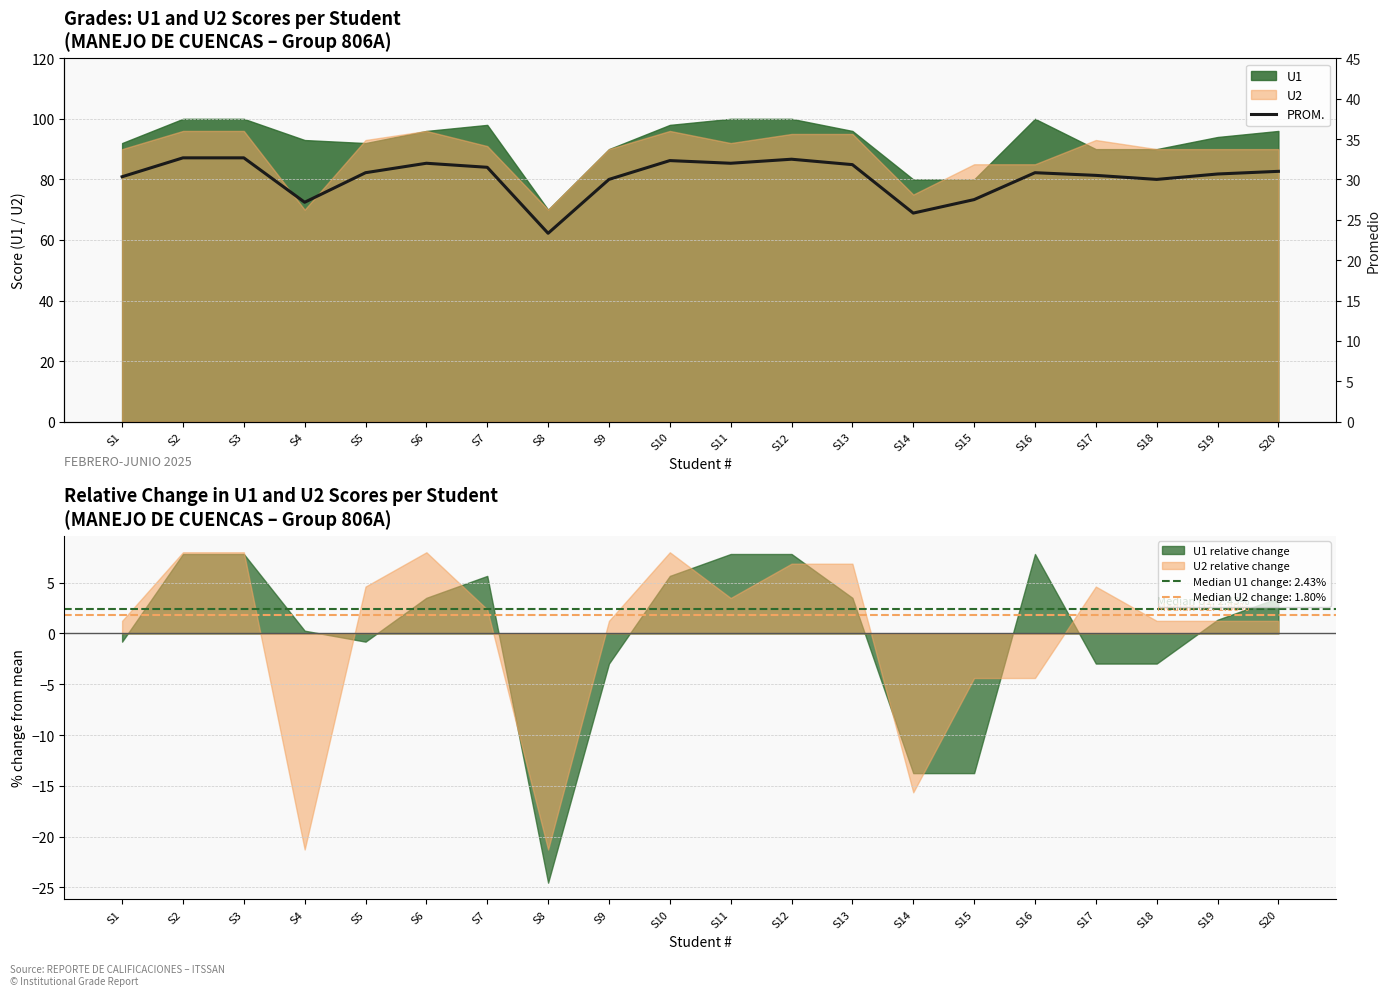

How many lines are shown in the chart?

1